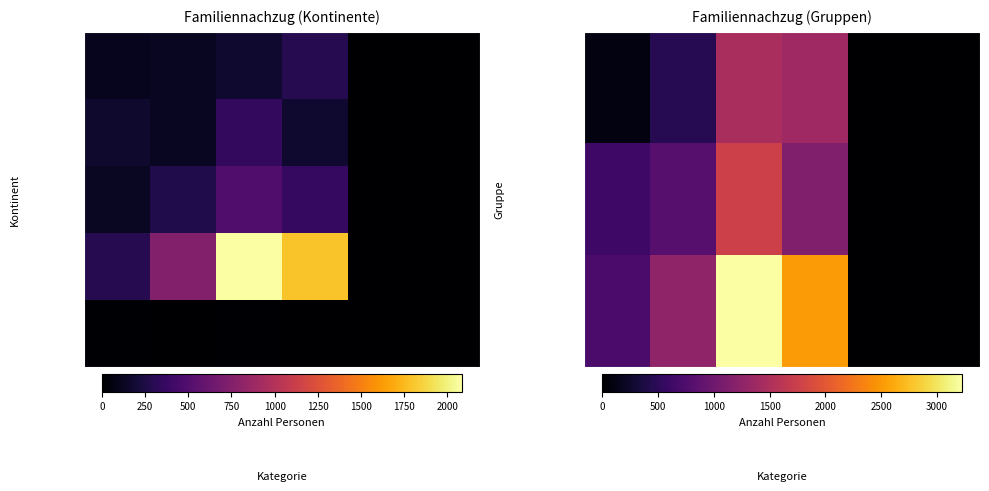

How many values in the Europa series are below 751?

3